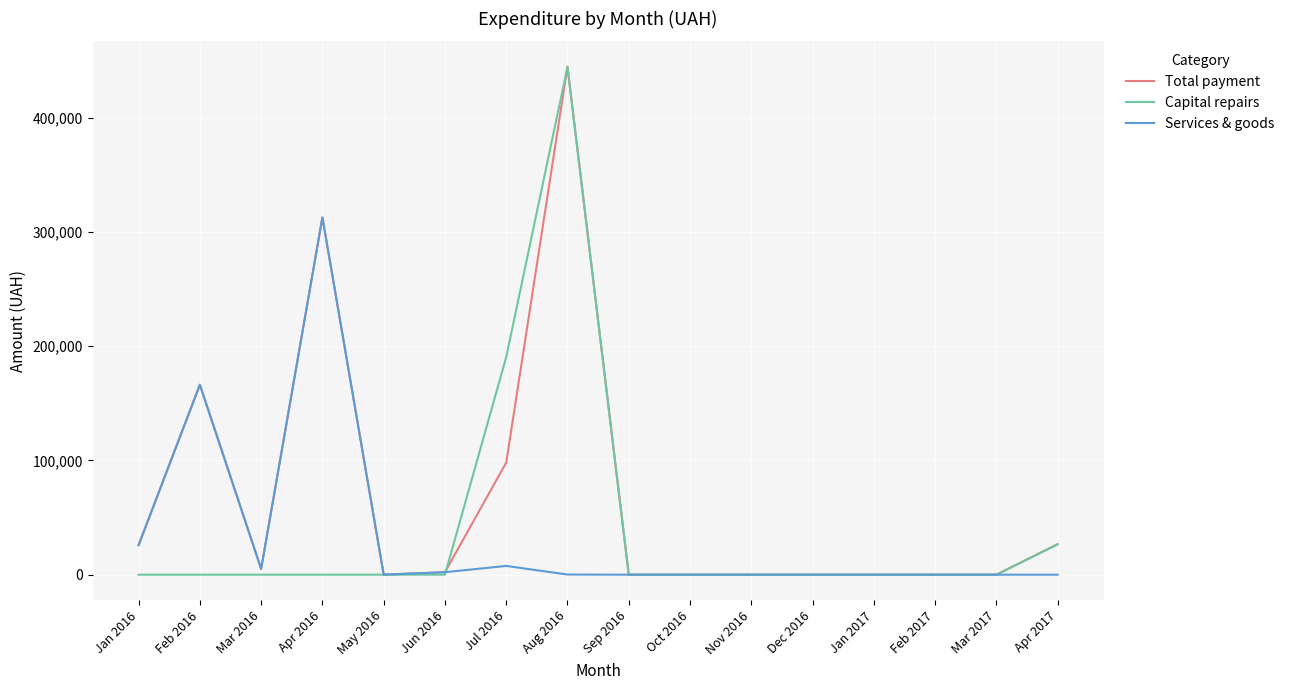

What is the average value of the Capital repairs series?

41353.5